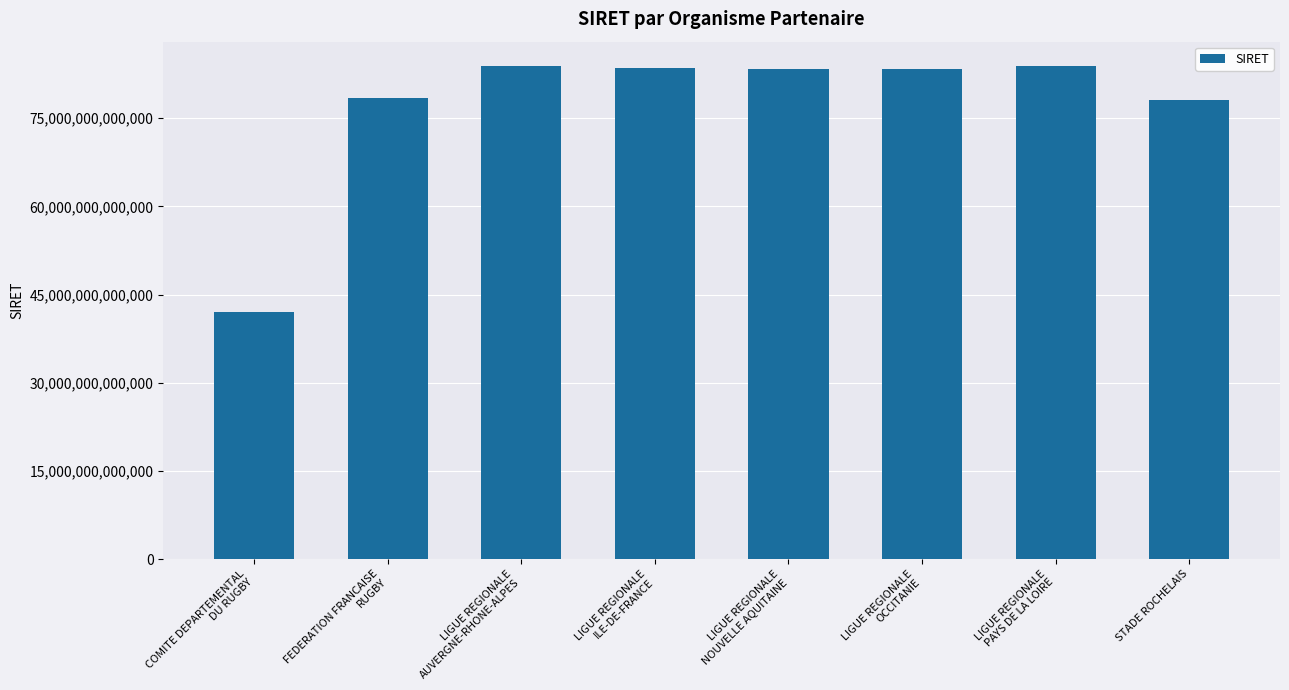

True or false: the data shows 118800652826287 at FEDERATION FRANCAISE
RUGBY.

False